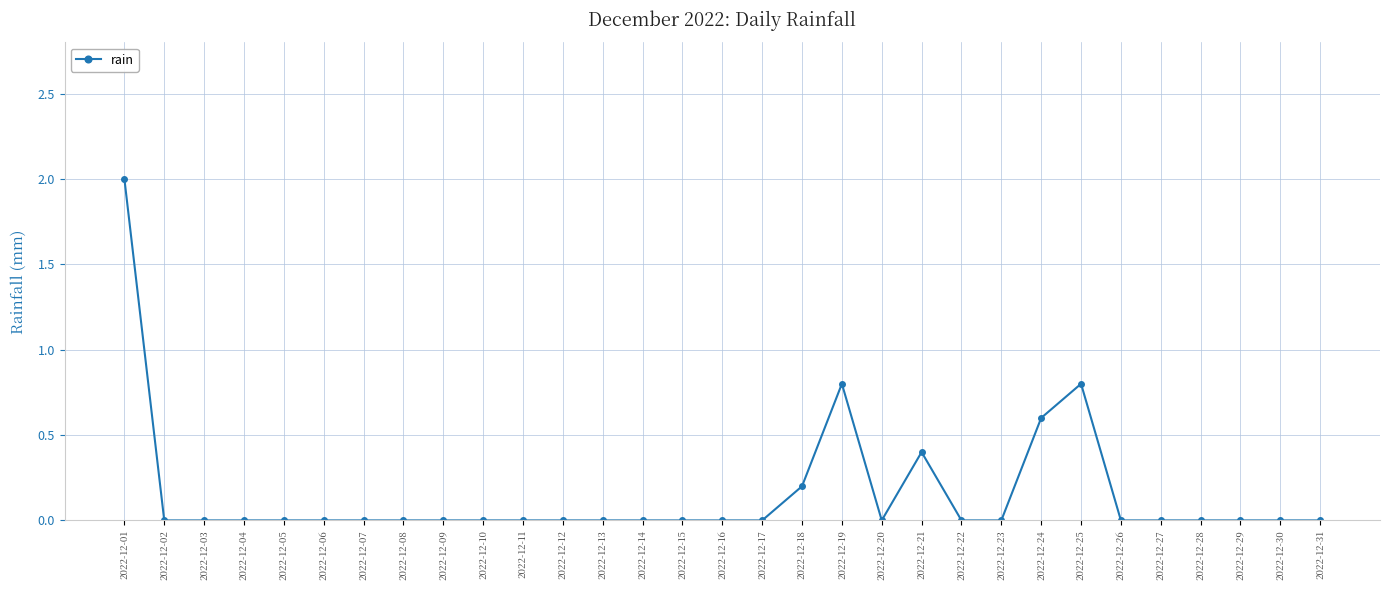

Between 2022-12-02 and 2022-12-18, which is larger?

2022-12-18